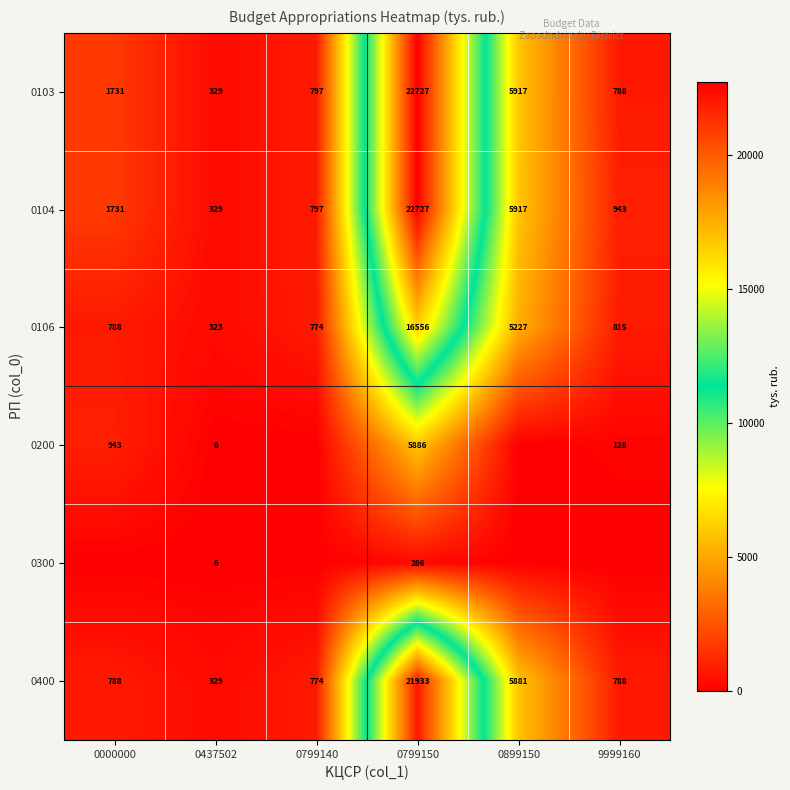

What is the sum of all 0106 values?

24483.0